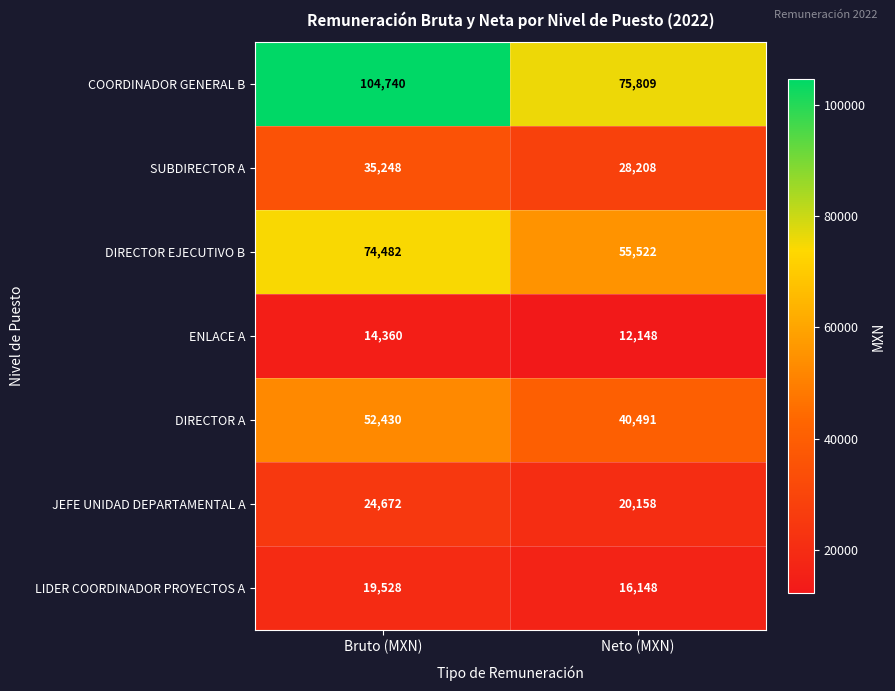

What is the smallest value displayed?

12148